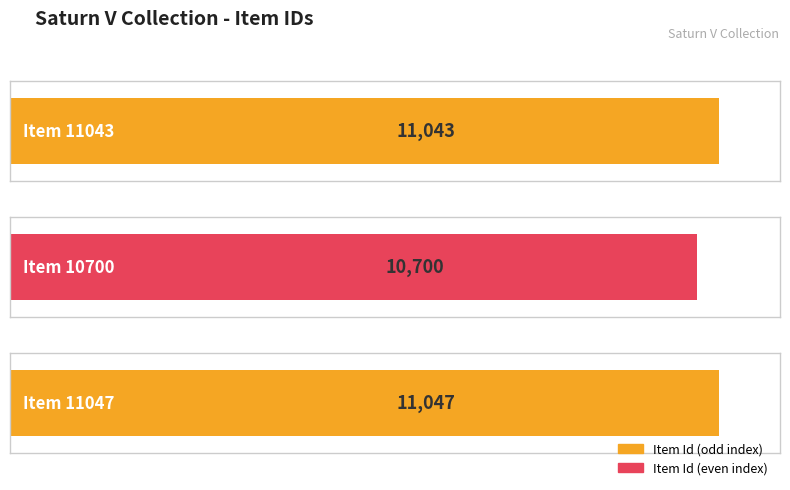

Which category has the highest value across all series?

Item 11047